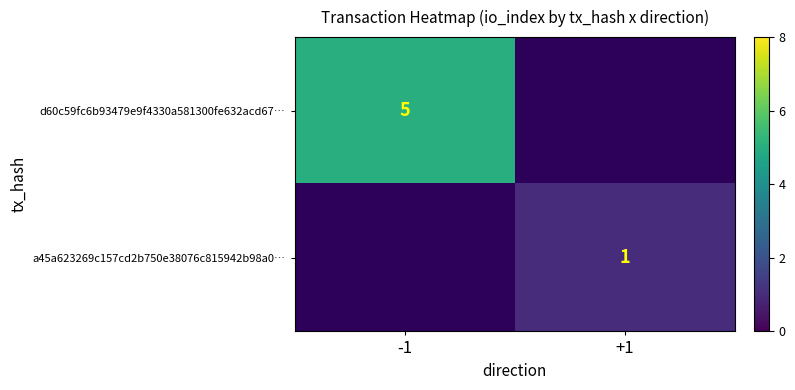

Which label corresponds to the smallest value in the chart?

+1